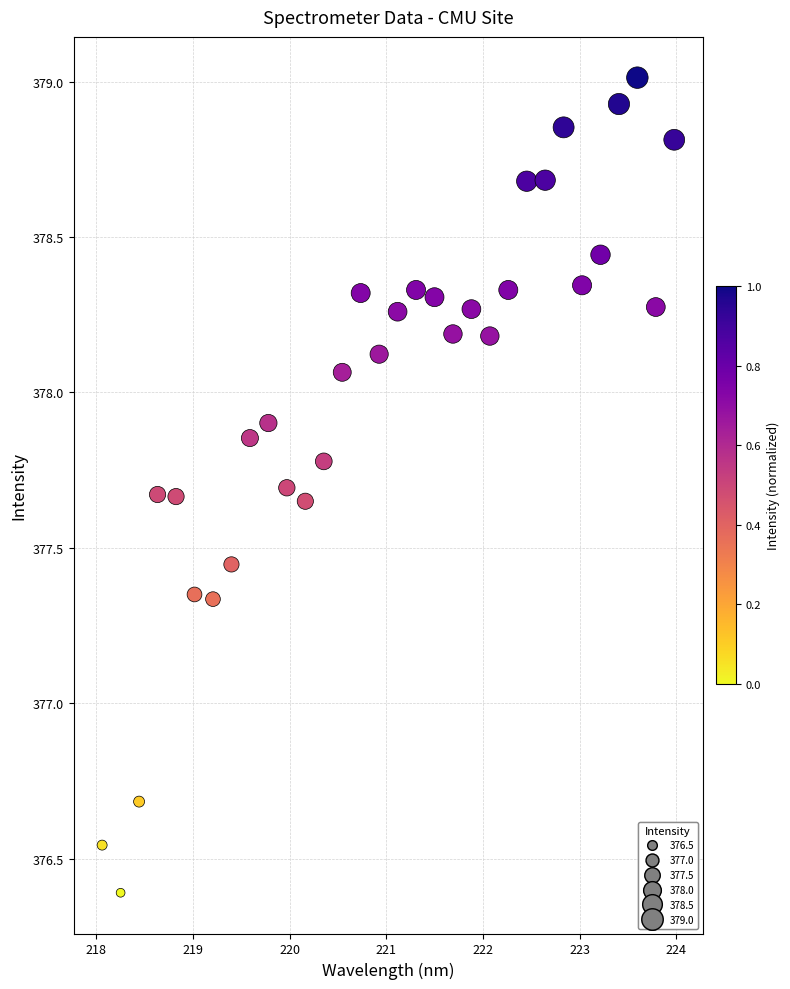

What is the range of X values (max minus min)?

5.9